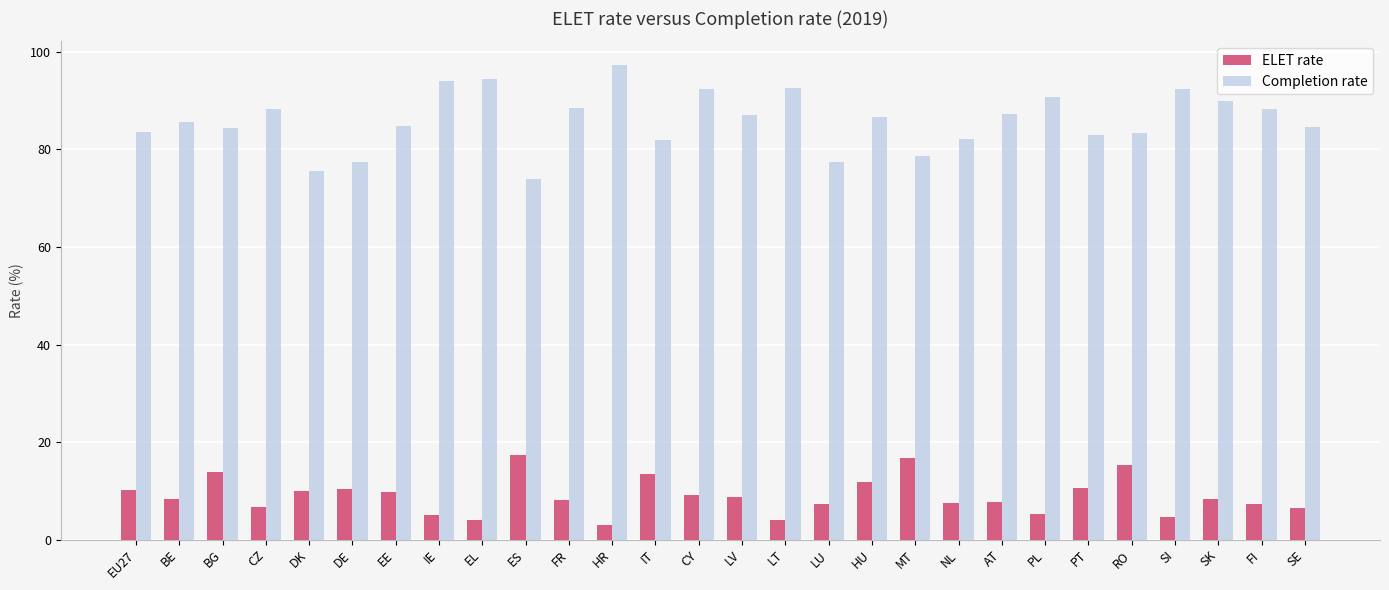

At DE, list the series in order from smallest to largest.

ELET rate, Completion rate